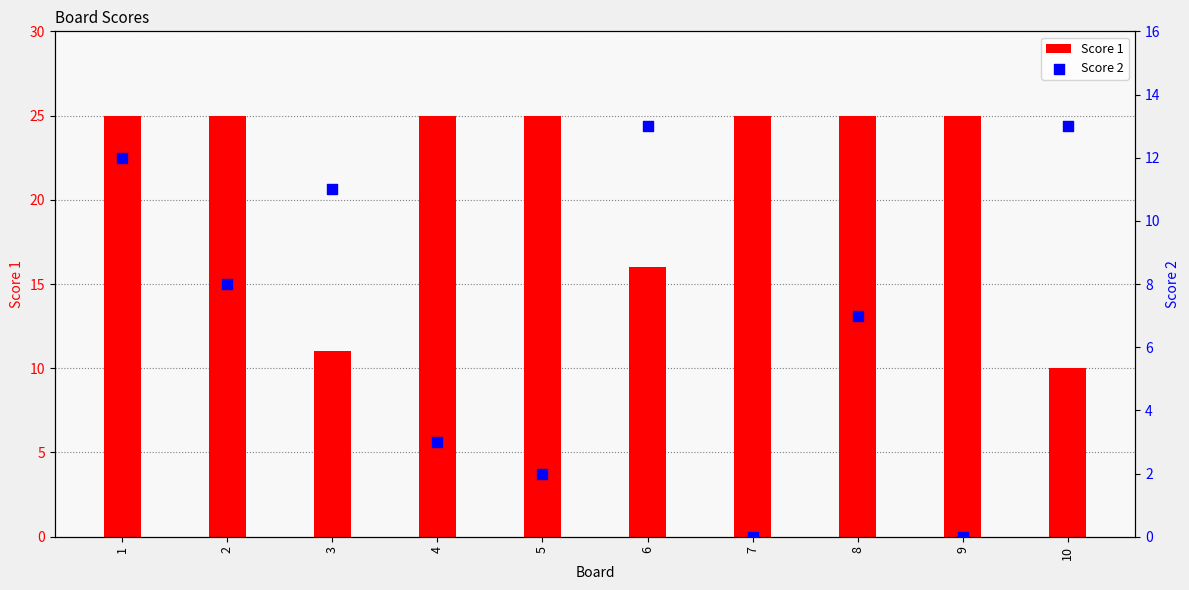

At which category is the sum across all series the highest?

1